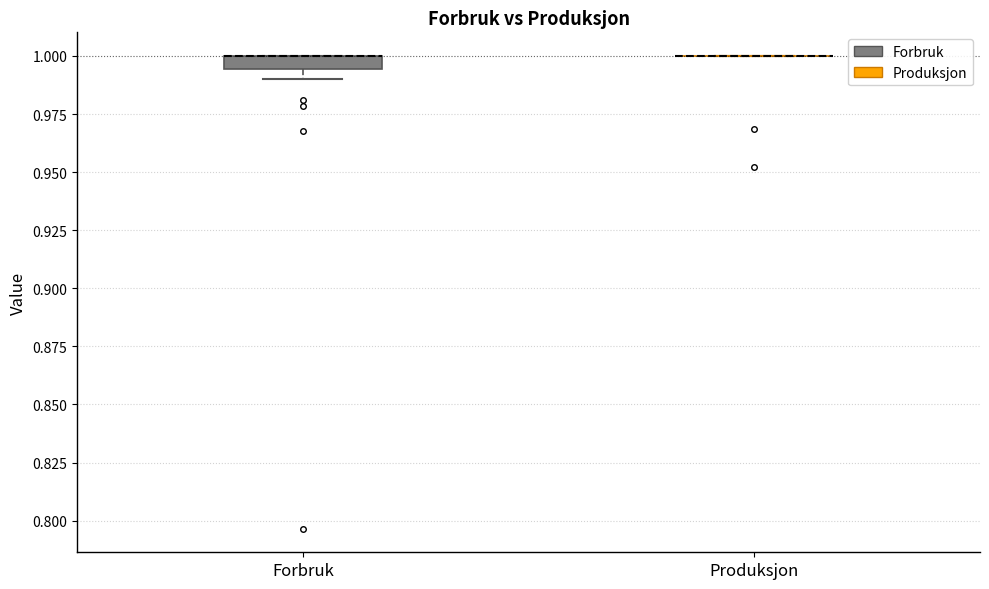

Which box is the tallest, from its lower edge to its upper edge?

Forbruk